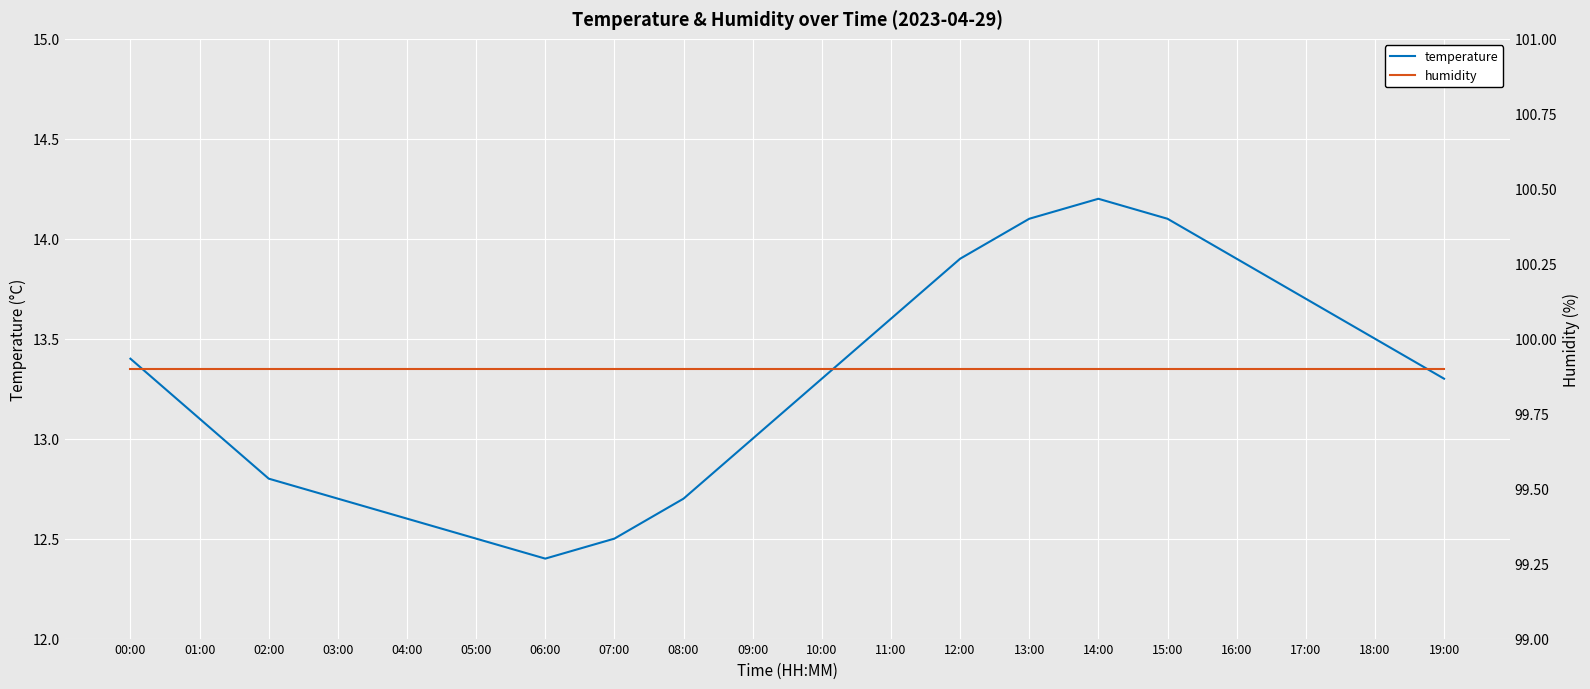

At which category is the sum across all series the highest?

14:00